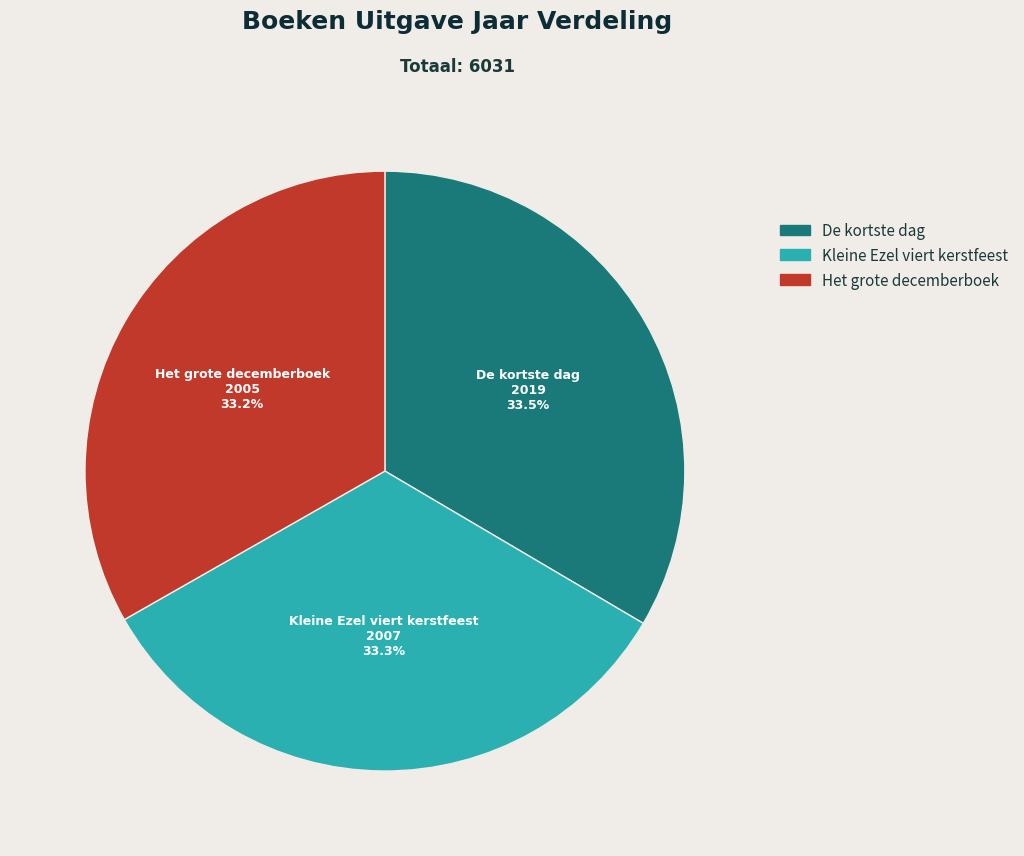

The Kleine Ezel viert kerstfeest slice represents 33% of the pie. True or false?

True